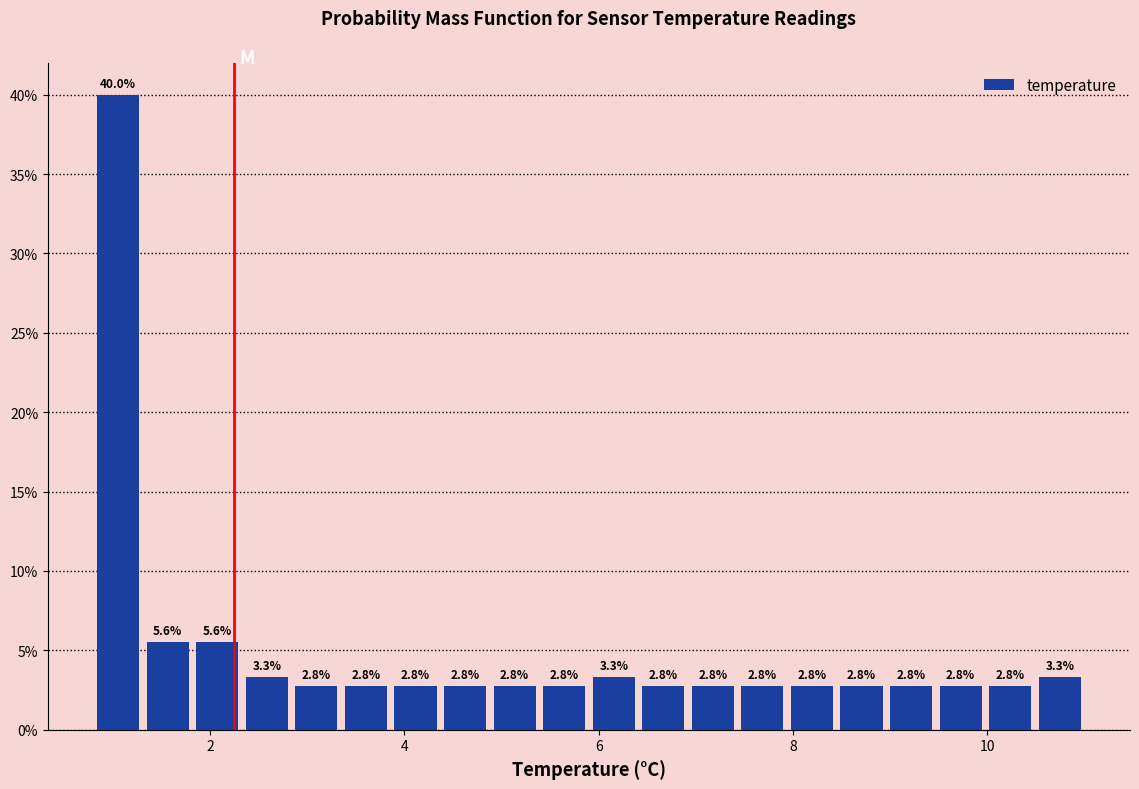

Read against the x-axis, roughly where is the centre of the tallest bar?

1.0